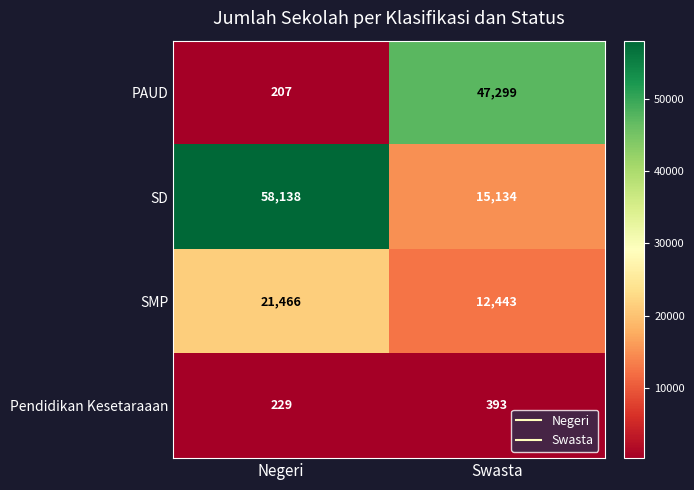

The value of Pendidikan Kesetaraaan at Negeri is 406. True or false?

False